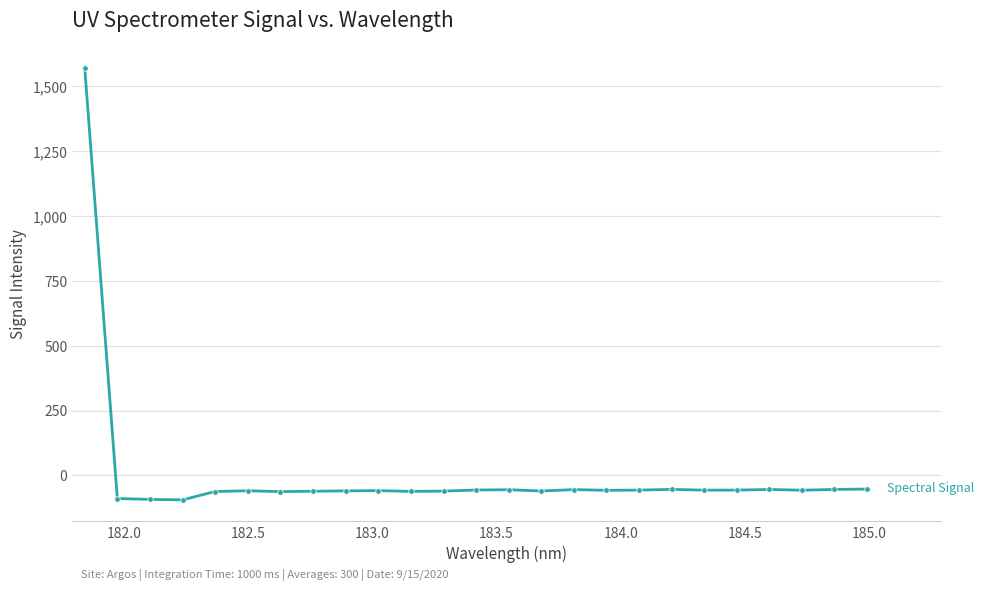

What is the value of the 16th point from the left?

-54.5